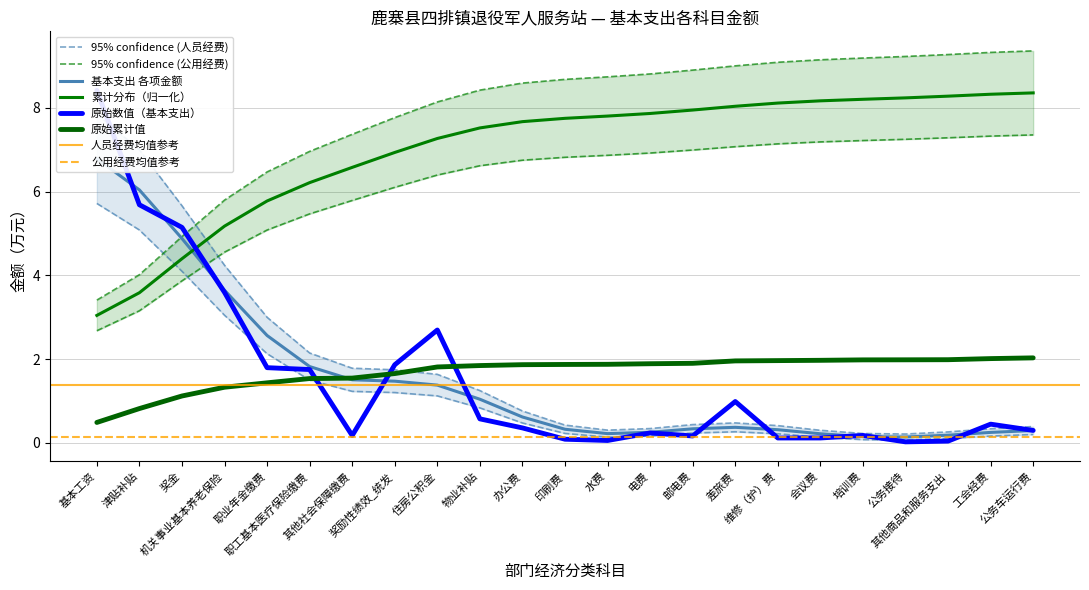

Reading left to right, list all the values displayed in this chart.

基本工资=8.4	津贴补贴=5.7	奖金=5.1	机关事业基本养老保险=3.6	职业年金缴费=1.8	职工基本医疗保险缴费=1.8	其他社会保障缴费=0.2	奖励性绩效_统发=1.9	住房公积金=2.7	物业补贴=0.6	办公费=0.4	印刷费=0.1	水费=0.1	电费=0.2	邮电费=0.2	差旅费=1.0	维修（护）费=0.1	会议费=0.1	培训费=0.2	公务接待=0.0	其他商品和服务支出=0.0	工会经费=0.4	公务车运行费=0.3